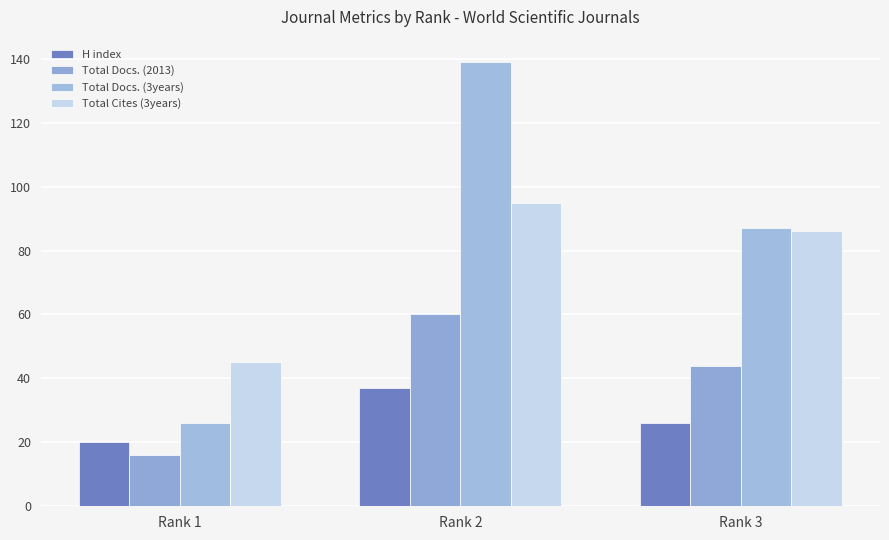

The value of Total Cites (3years) at Rank 2 is 63. True or false?

False